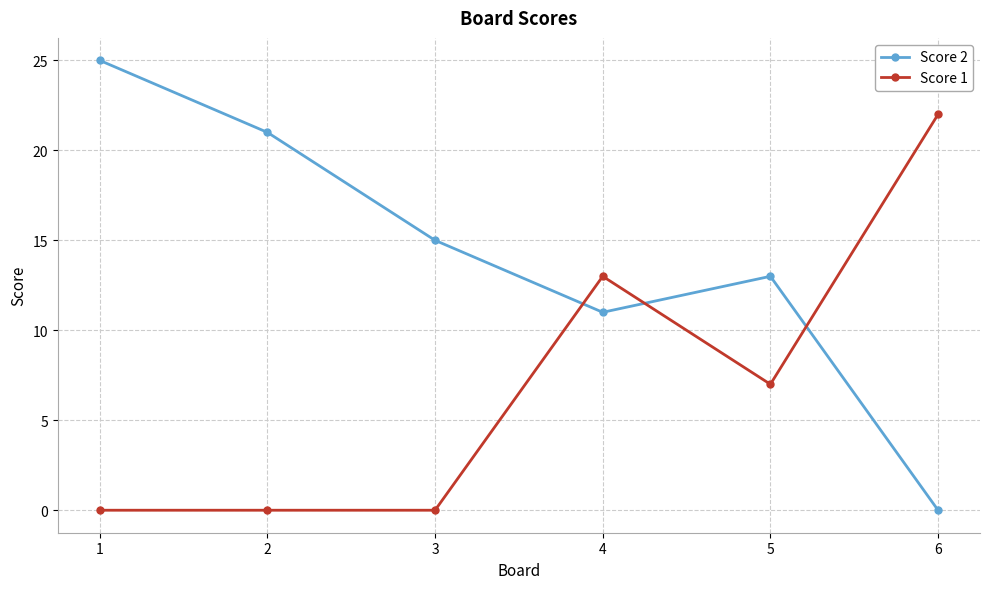

At how many categories does at least one series exceed 12?

6